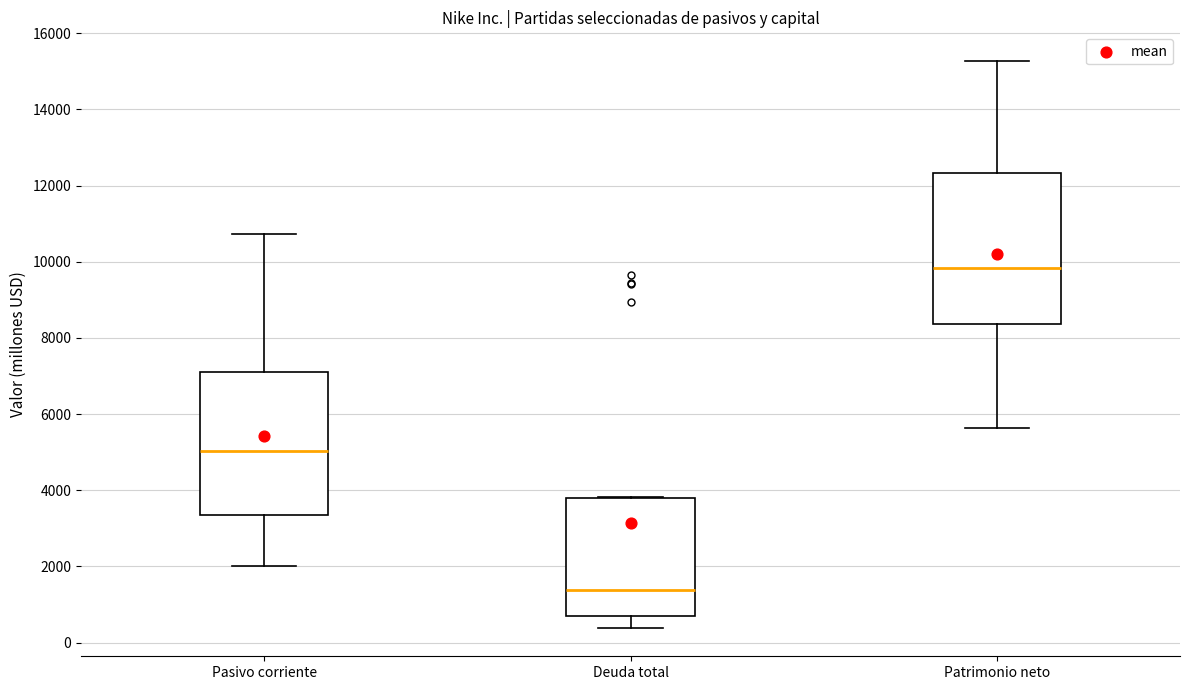

Which box is the tallest, from its lower edge to its upper edge?

Patrimonio neto